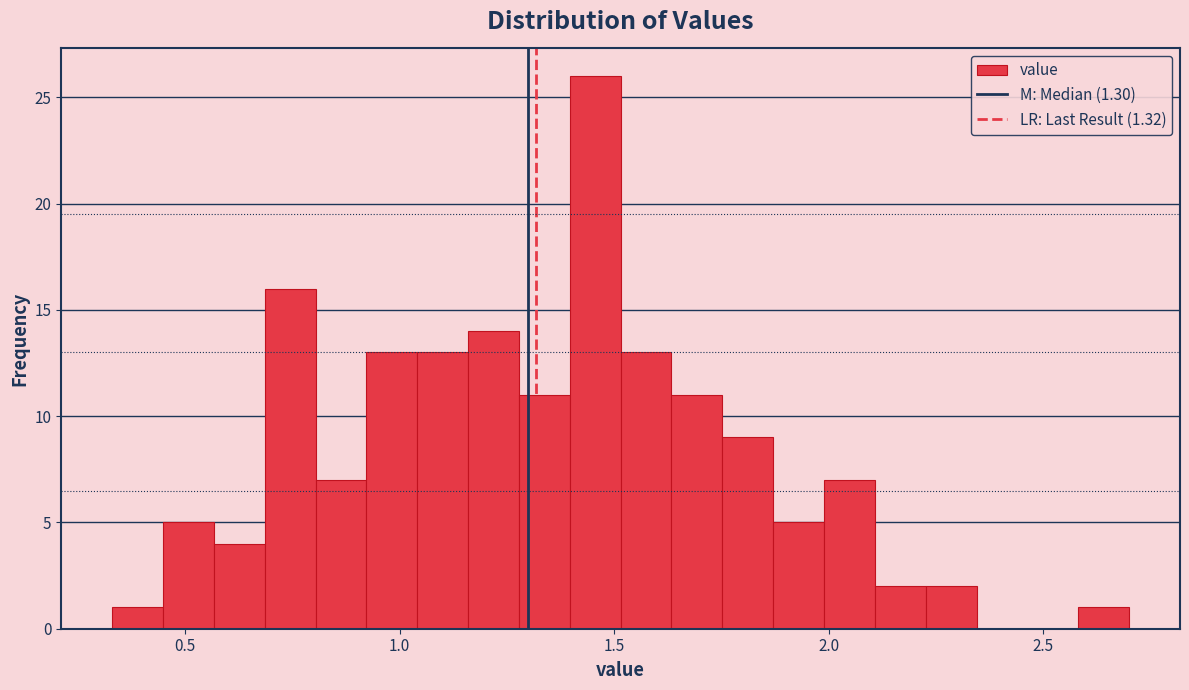

Around what value on the x-axis is the tallest bar? Give the approximate position of its centre, as read against the axis.

1.45